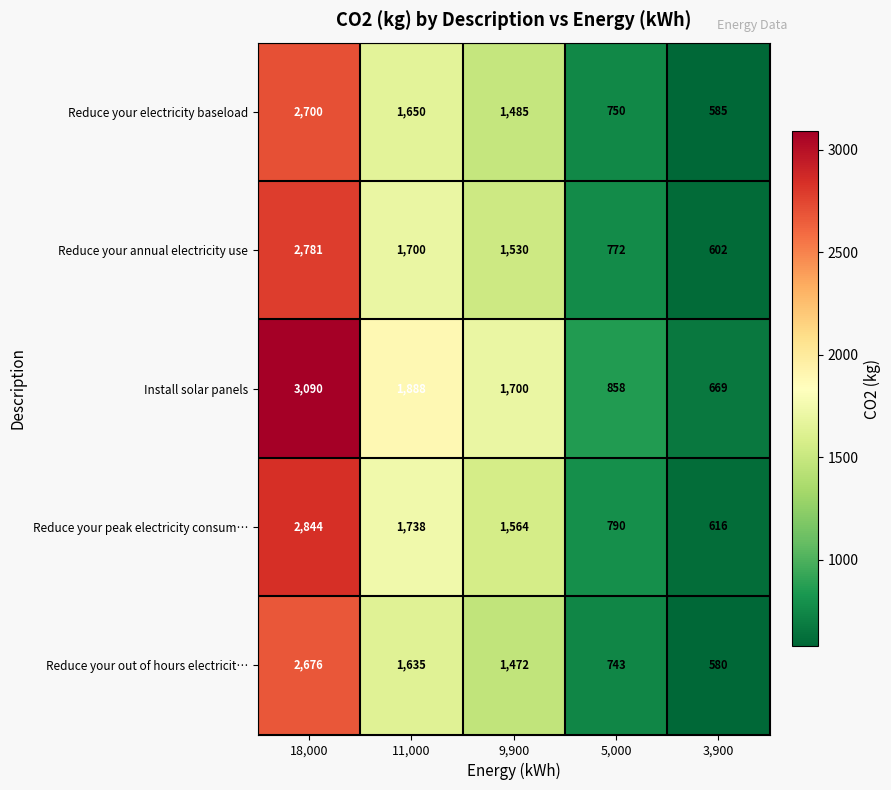

Between 18,000 and 9,900, which series saw the biggest shift?

Install solar panels